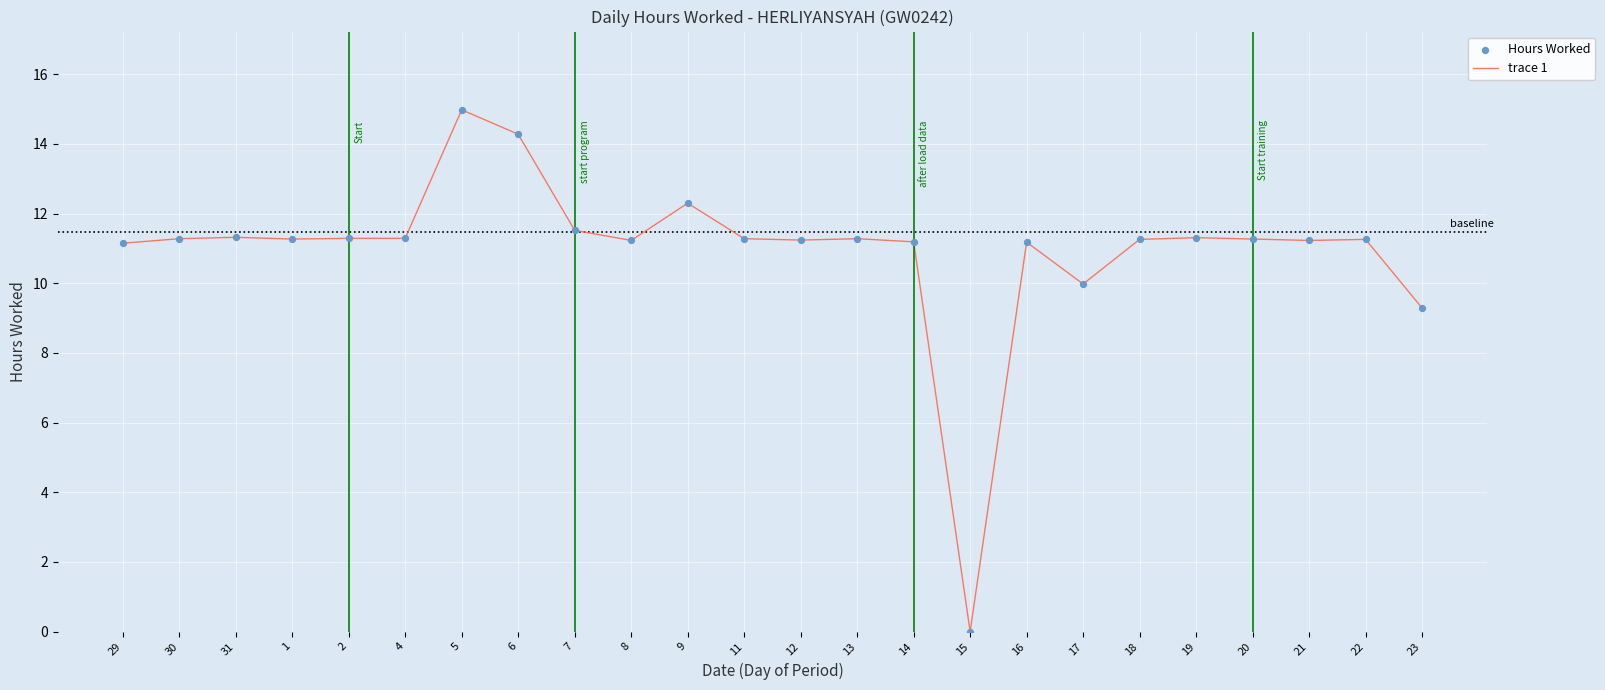

Read the value at 4.

11.3